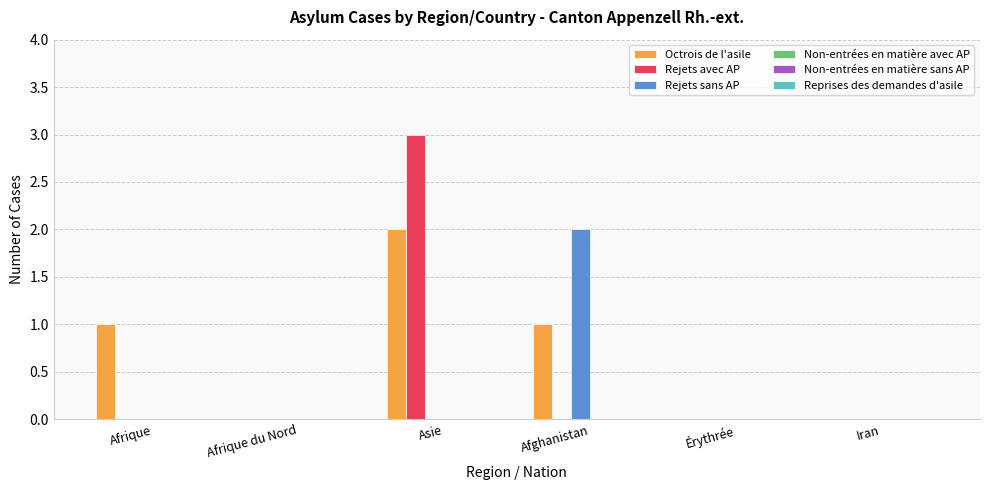

Reading left to right, what are all the values shown in this chart?

Octrois de l'asile: Afrique=1	Afrique du Nord=0	Asie=2	Afghanistan=1	Érythrée=0	Iran=0
Rejets avec AP: Afrique=0	Afrique du Nord=0	Asie=3	Afghanistan=0	Érythrée=0	Iran=0
Rejets sans AP: Afrique=0	Afrique du Nord=0	Asie=0	Afghanistan=2	Érythrée=0	Iran=0